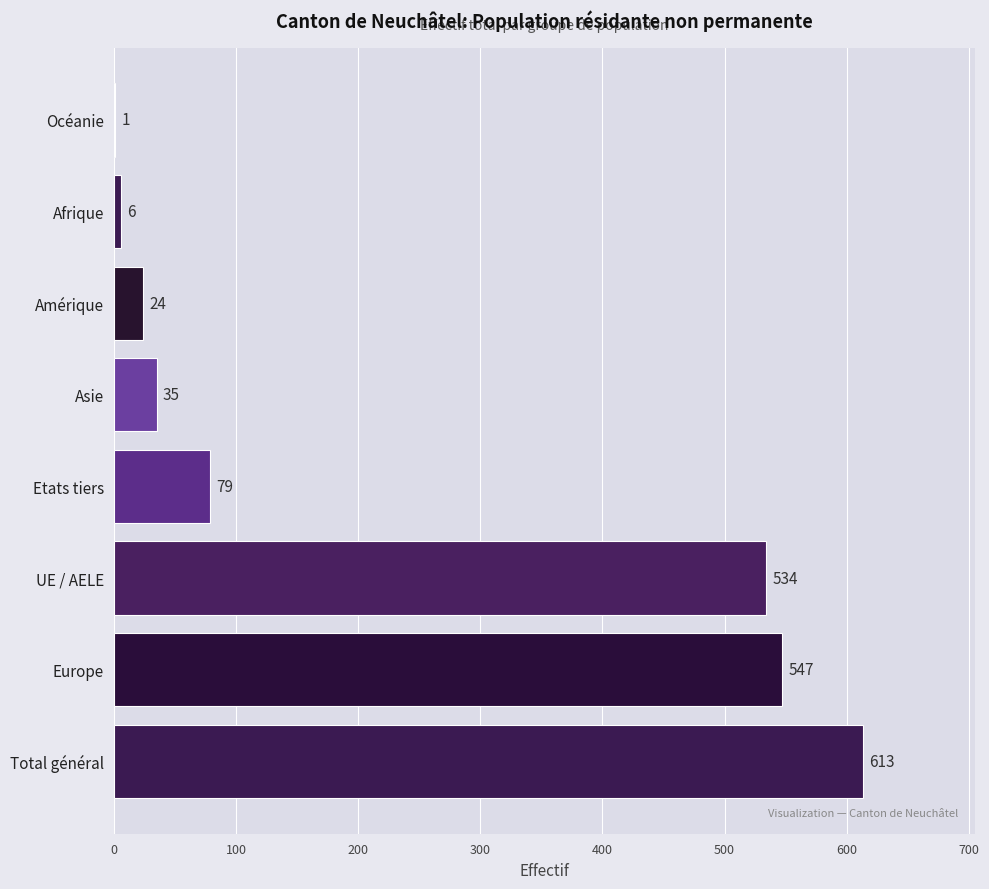

What is the change in value from Asie to Afrique?

-29